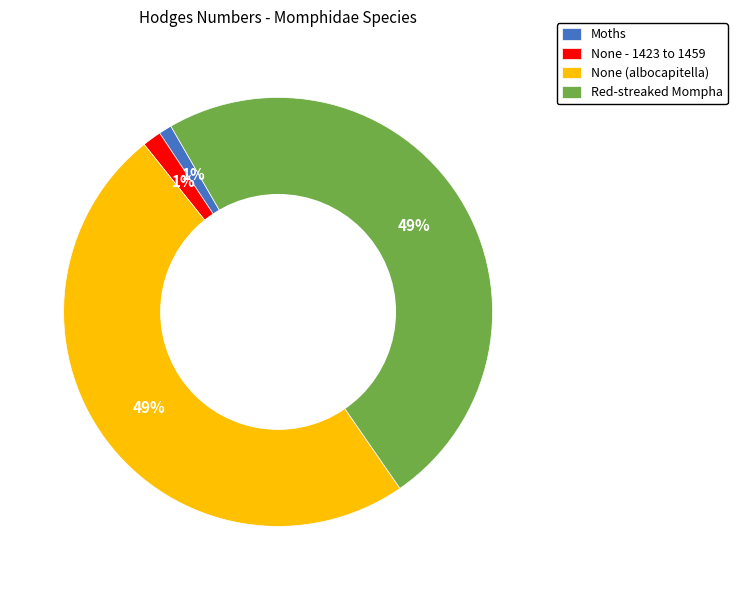

Is the sum of Moths and None - 1423 to 1459 greater than half?

No